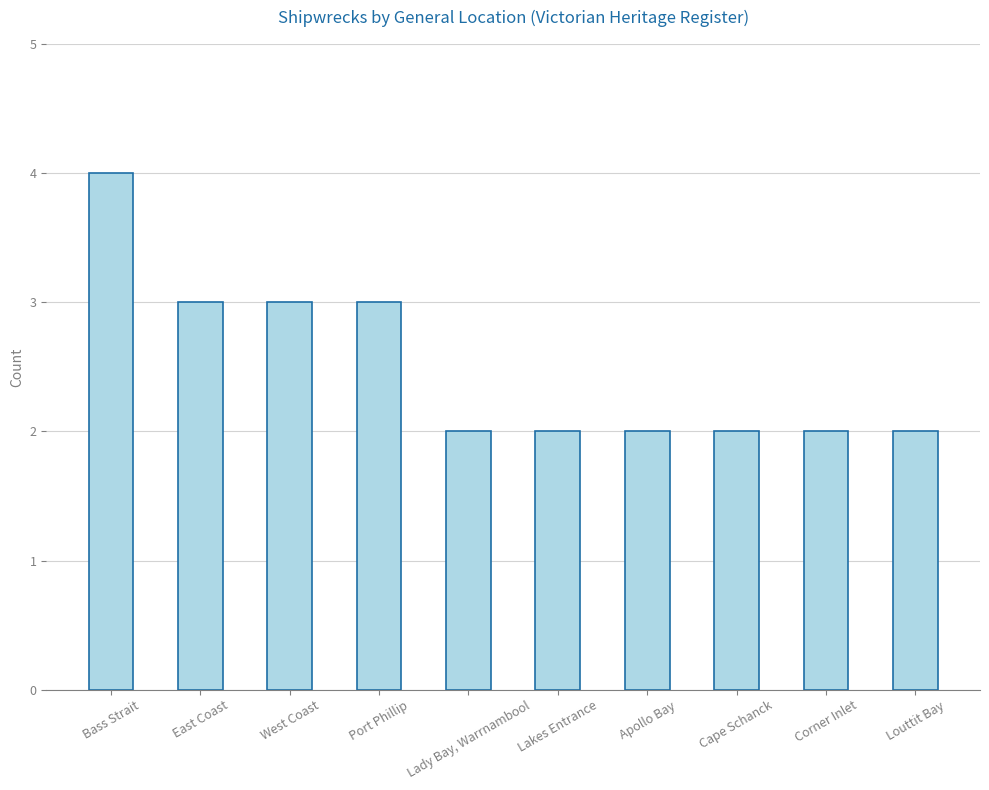

Which category has the highest value across all series?

Bass Strait